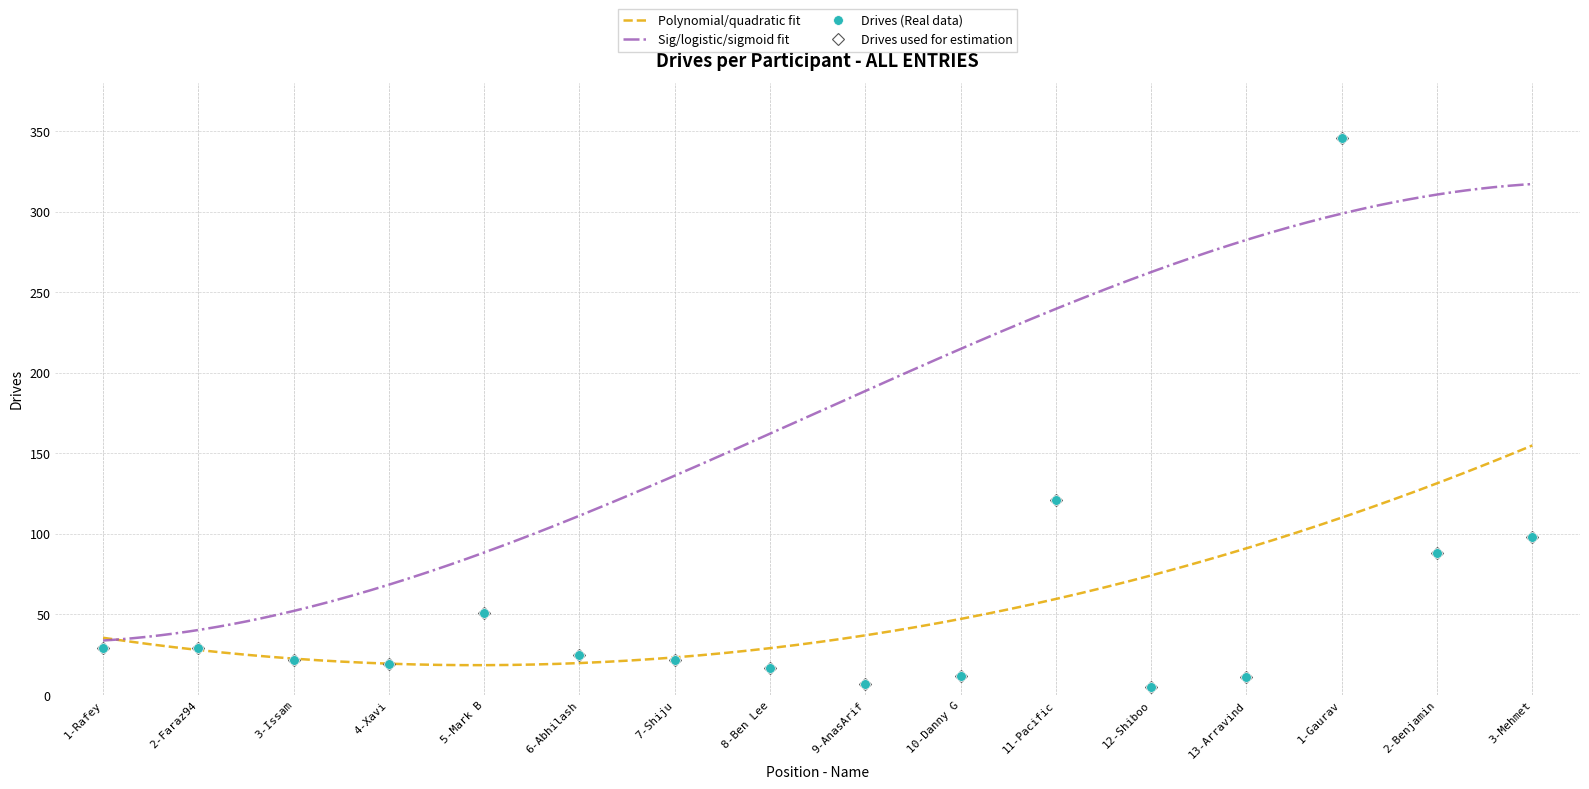

Approximately how many times larger is the value at 9-AnasArif compared to 2-Benjamin?

0.1